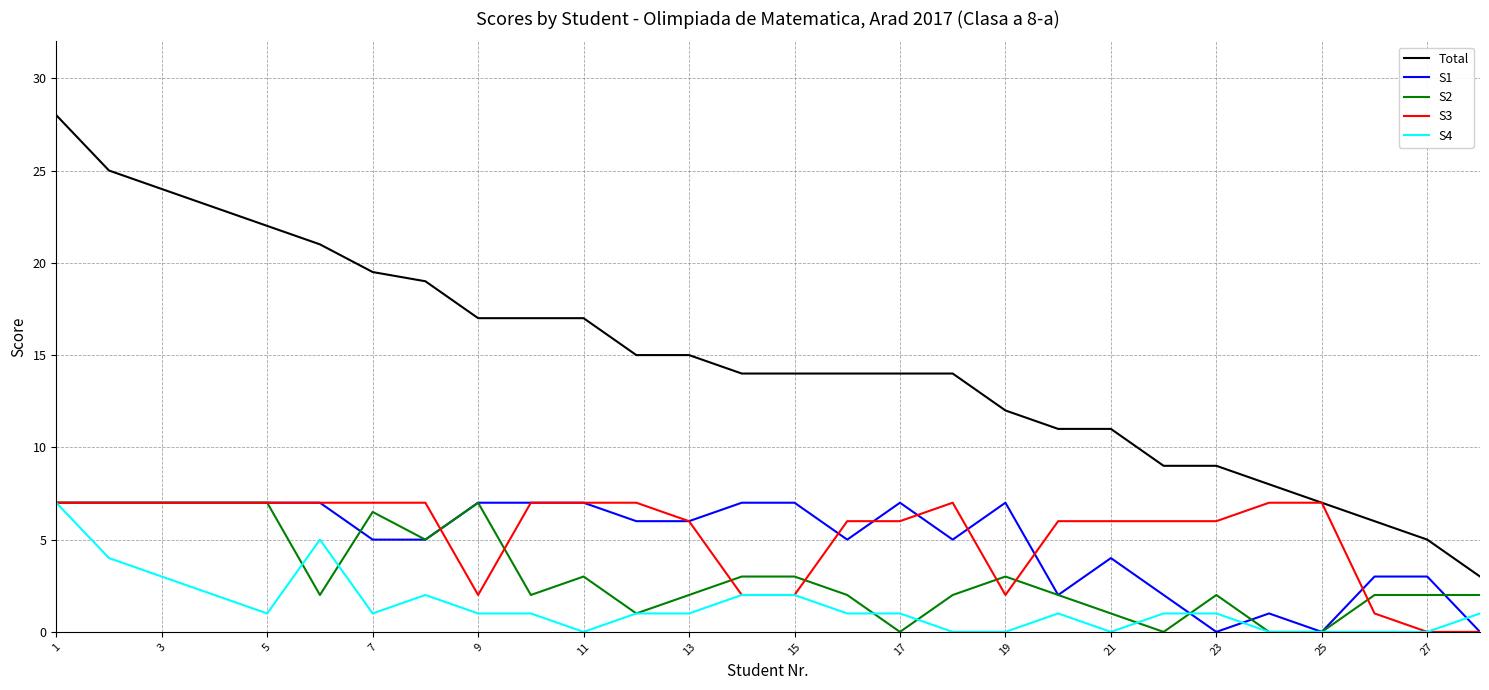

True or false: Total and S4 intersect in this chart.

False